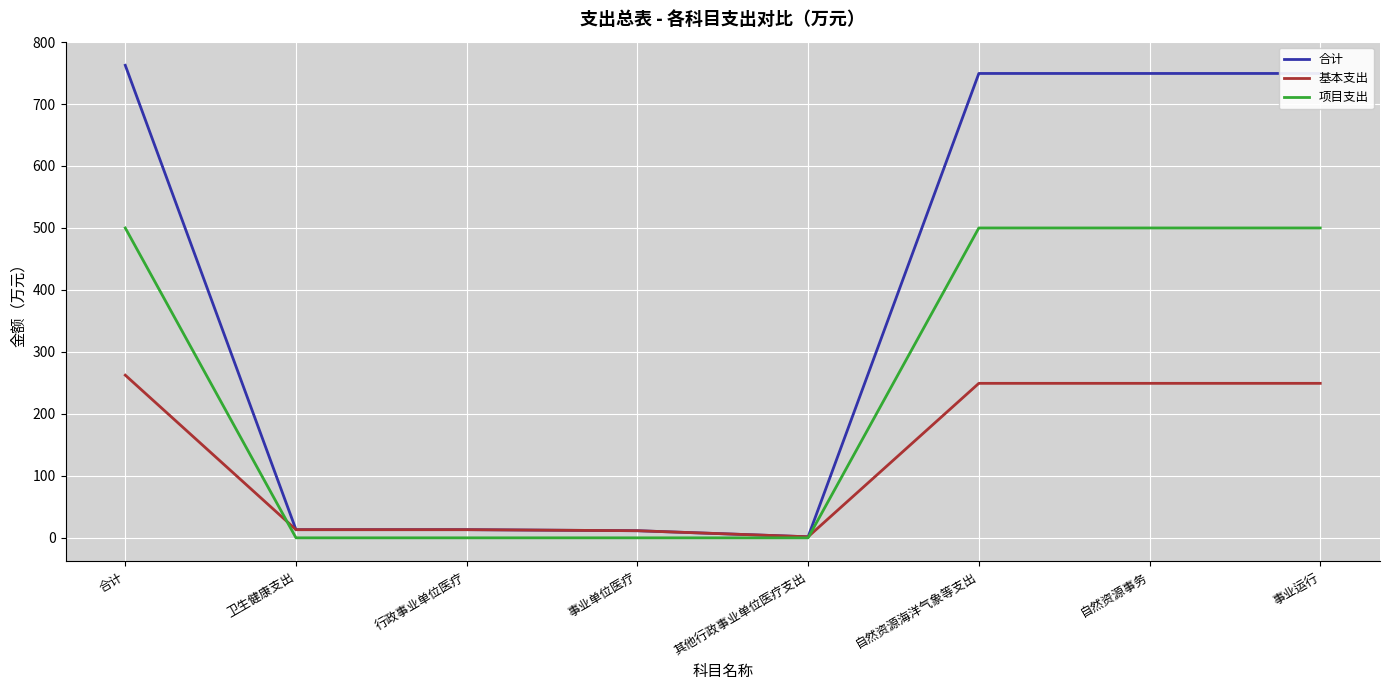

Which series has the largest total across all categories?

合计